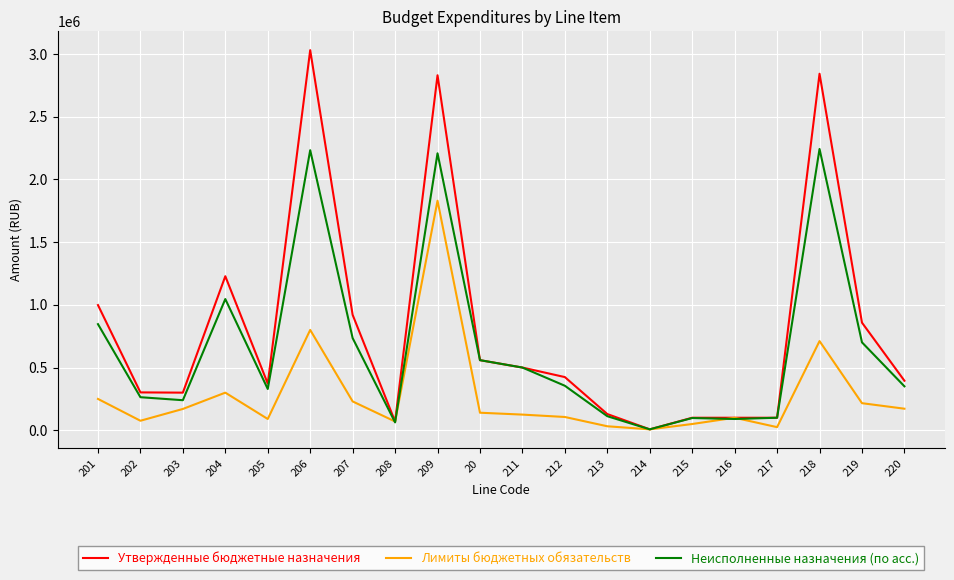

In Неисполненные назначения (по асс.), how many points are higher than both neighbors (excluding endpoints)?

5